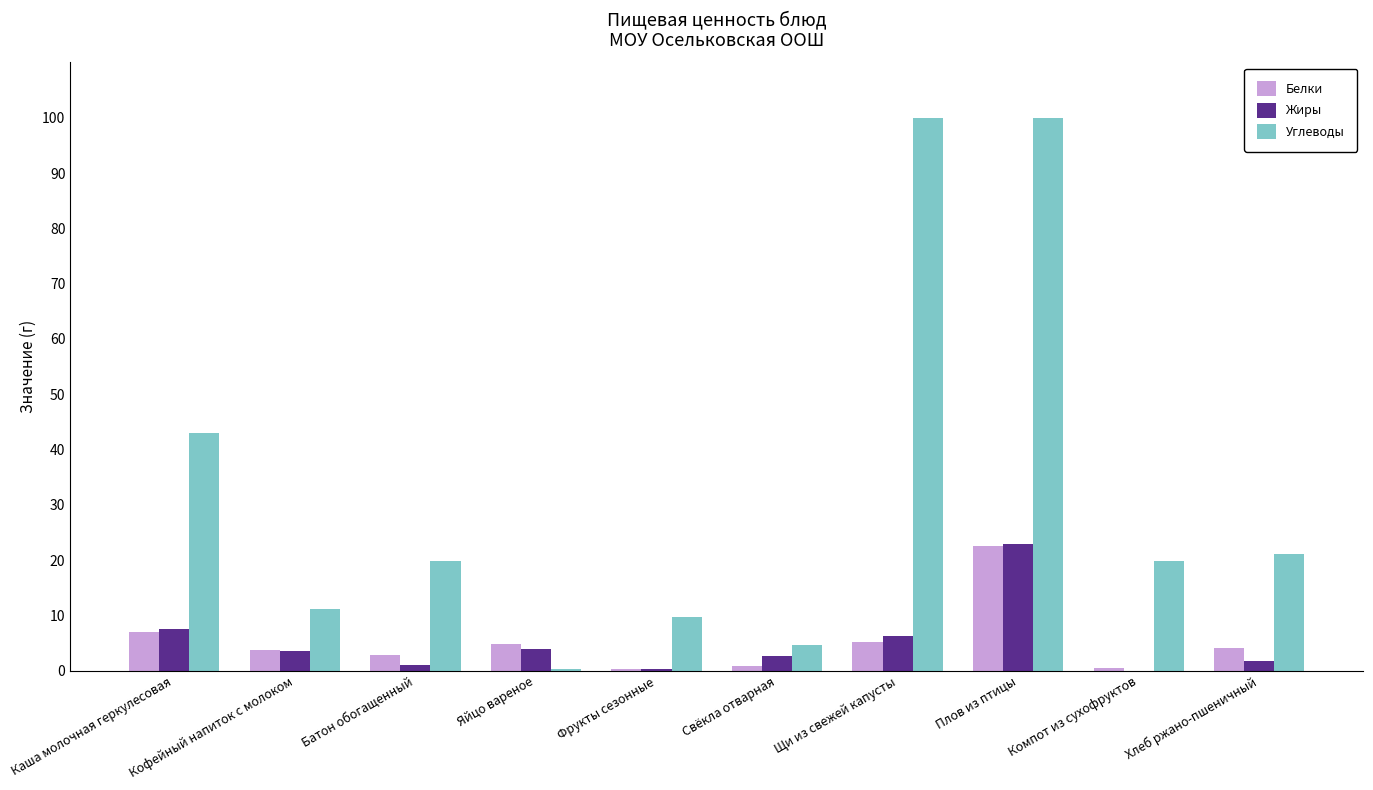

What is the maximum value shown in the chart?

100.0